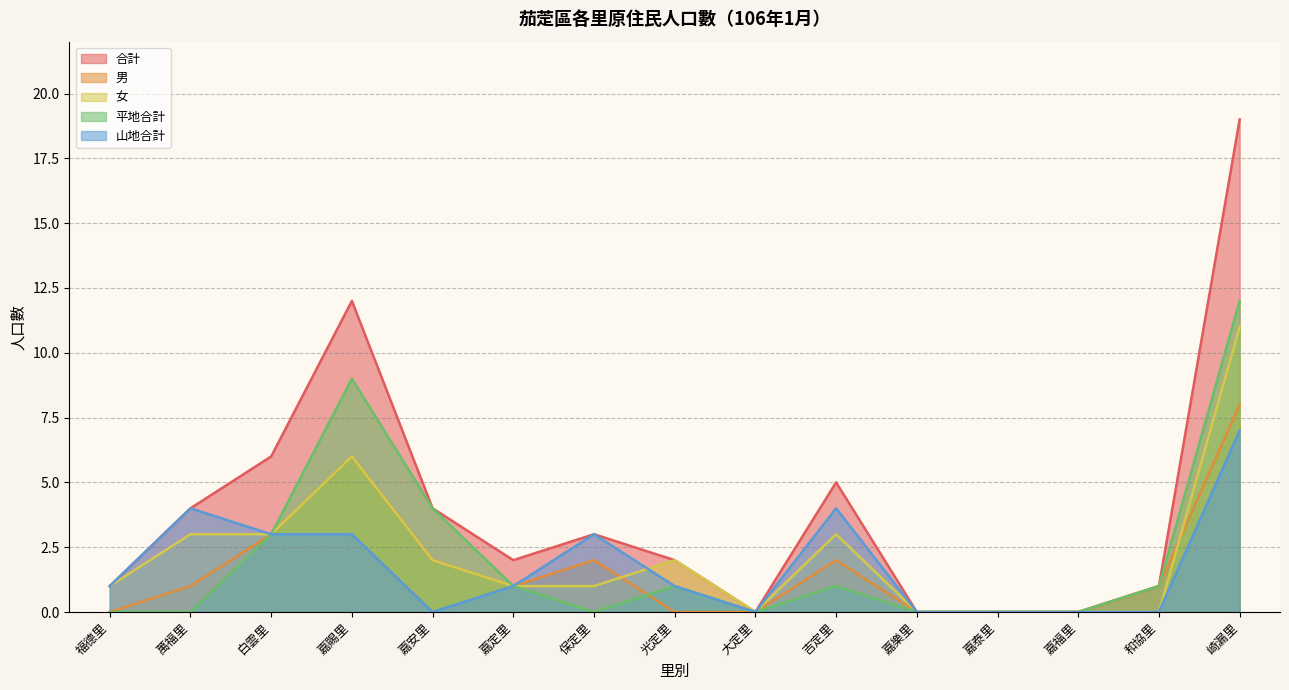

List the series in order of their peak value, highest first.

合計, 平地合計, 女, 男, 山地合計